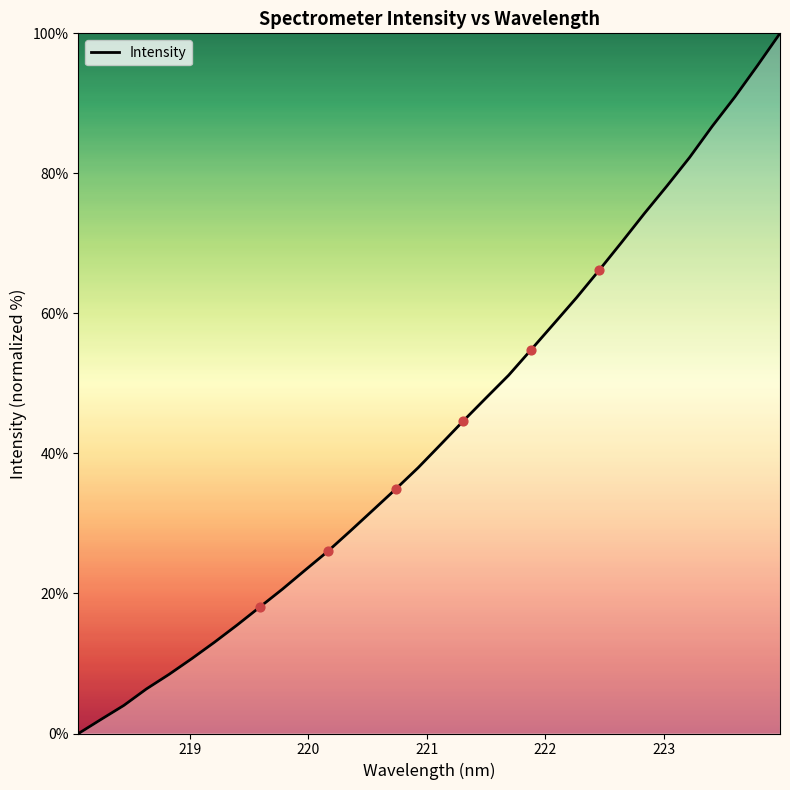

What is the difference between the maximum and minimum values?

100.0